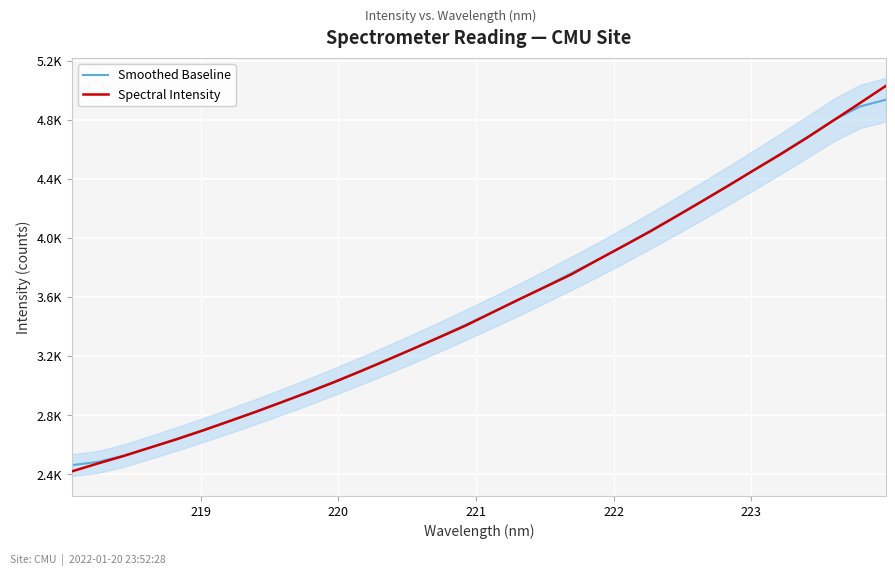

Reading left to right, extract all data points from this chart.

Smoothed Baseline: 2461.9	2483.6	2527.2	2582.8	2640.0	2699.5	2761.0	2824.6	2890.2	2958.0	3028.2	3100.6	3175.3	3251.9	3331.3	3413.2	3496.5	3581.3	3669.8	3759.9	3852.0	3947.7	4047.2	4148.2	4251.6	4356.9	4463.8	4573.1	4684.7	4798.3	4890.7	4937.3
Spectral Intensity: 2419.1	2473.1	2525.1	2581.4	2637.4	2697.0	2759.4	2822.5	2888.8	2955.5	3024.8	3098.3	3173.7	3250.8	3328.7	3407.9	3495.6	3582.8	3667.4	3752.6	3850.4	3946.4	4043.3	4145.9	4250.1	4355.5	4463.5	4569.4	4680.4	4796.8	4913.6	5031.3